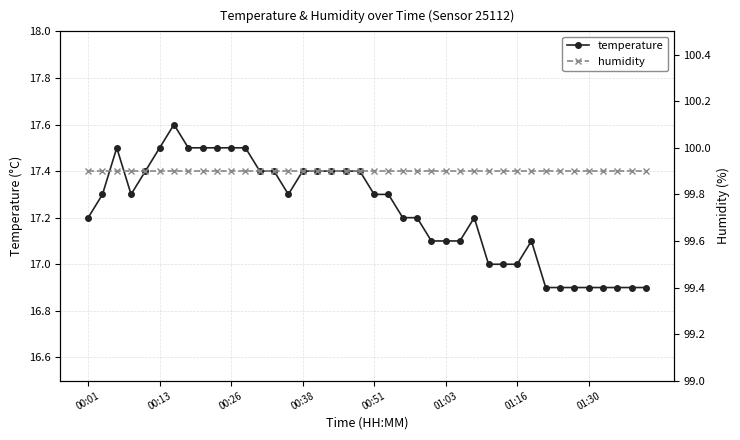

What is the maximum value for temperature?

17.6